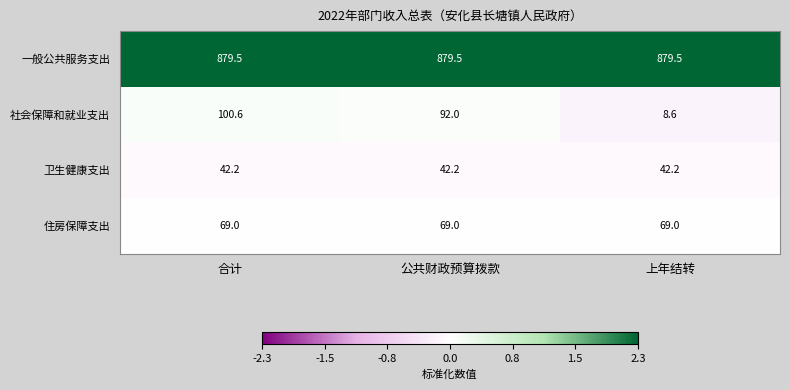

Which series has the largest range (max minus min)?

社会保障和就业支出